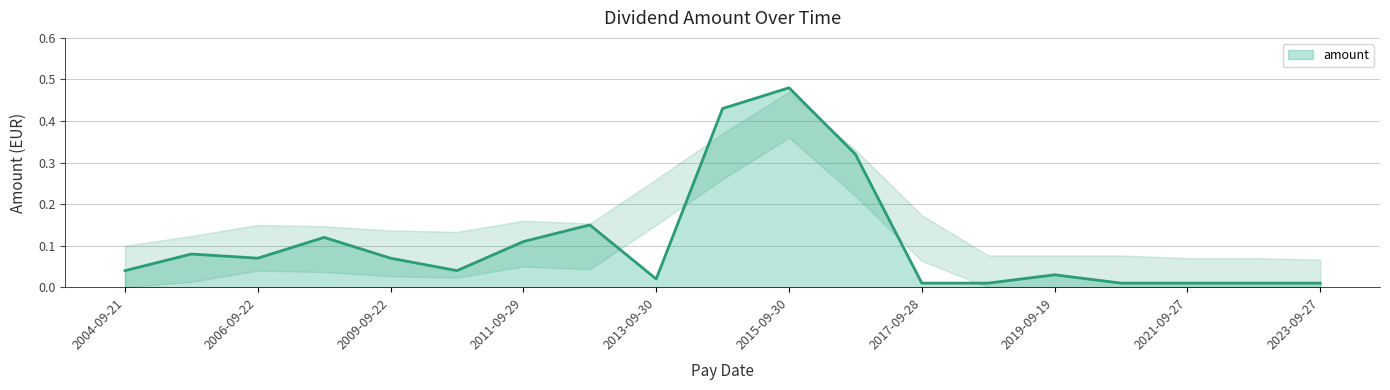

What is the value of the 2nd point from the left?

0.1